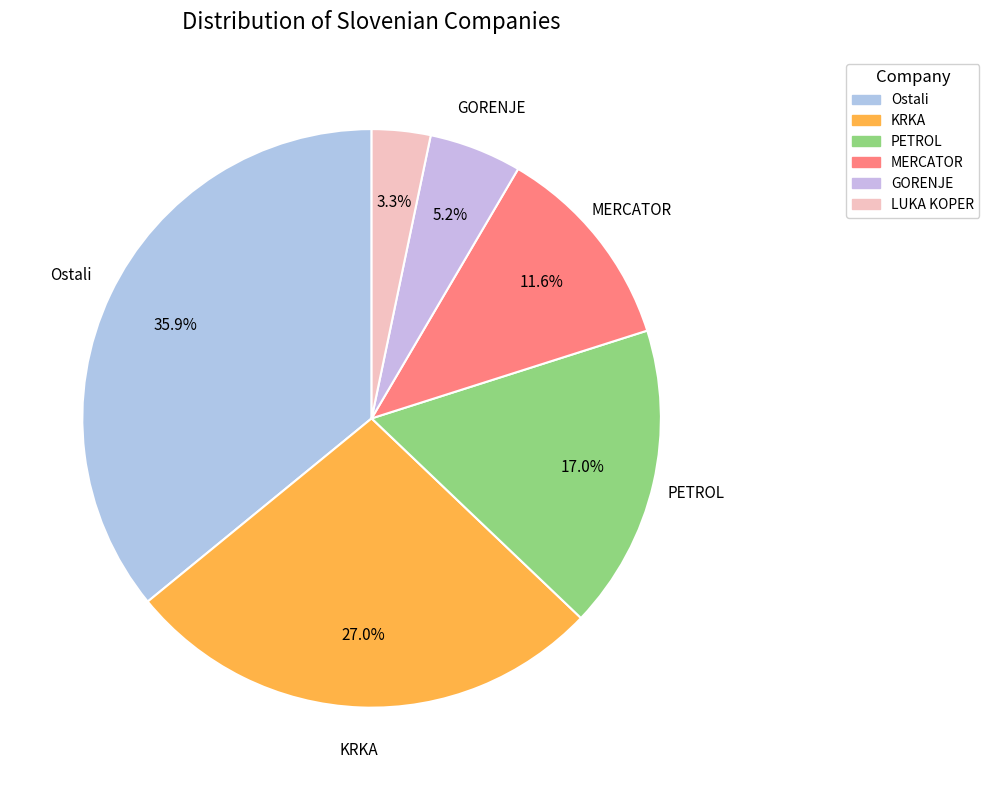

Is it true that GORENJE is 11% of the pie?

False